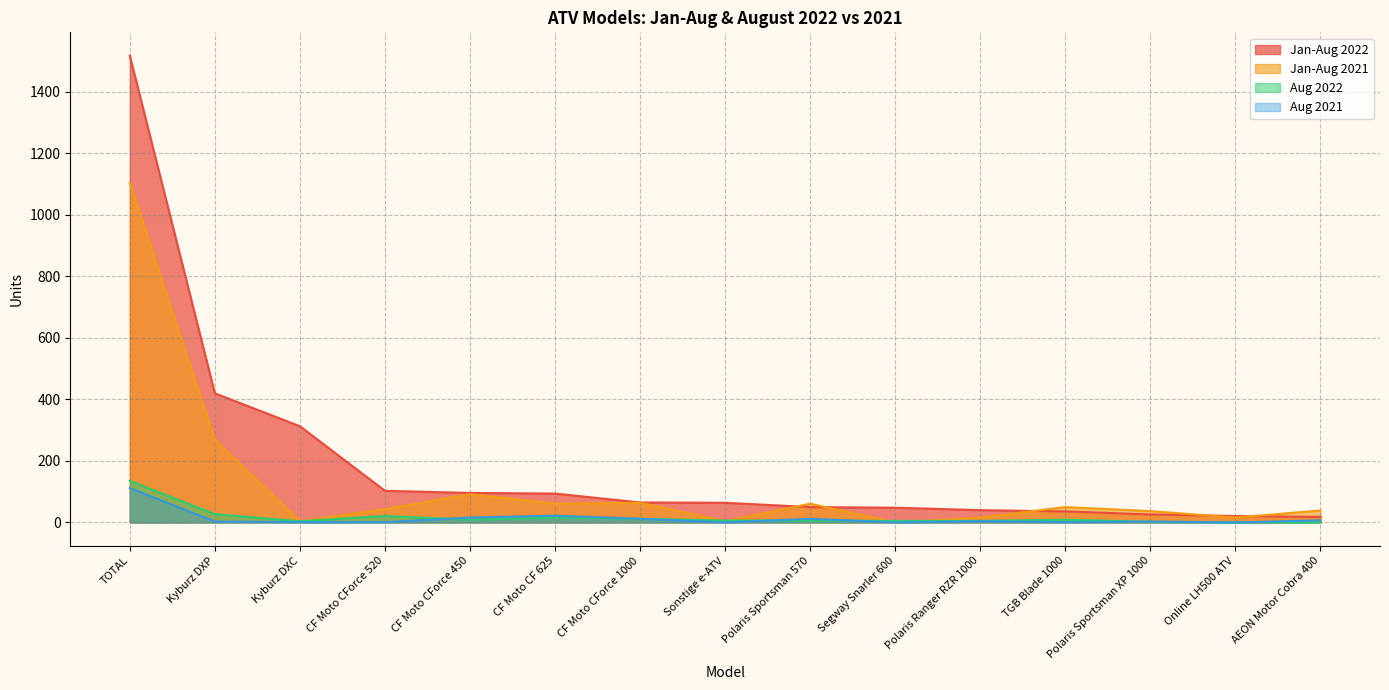

How many distinct data groups are displayed?

4